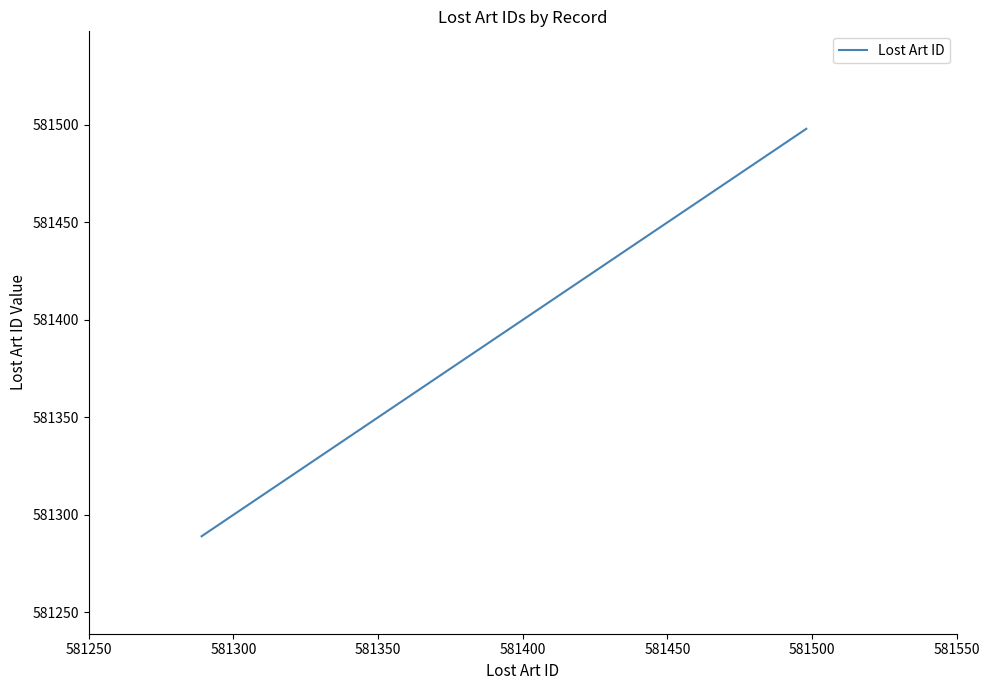

What is the smallest value displayed?

581289